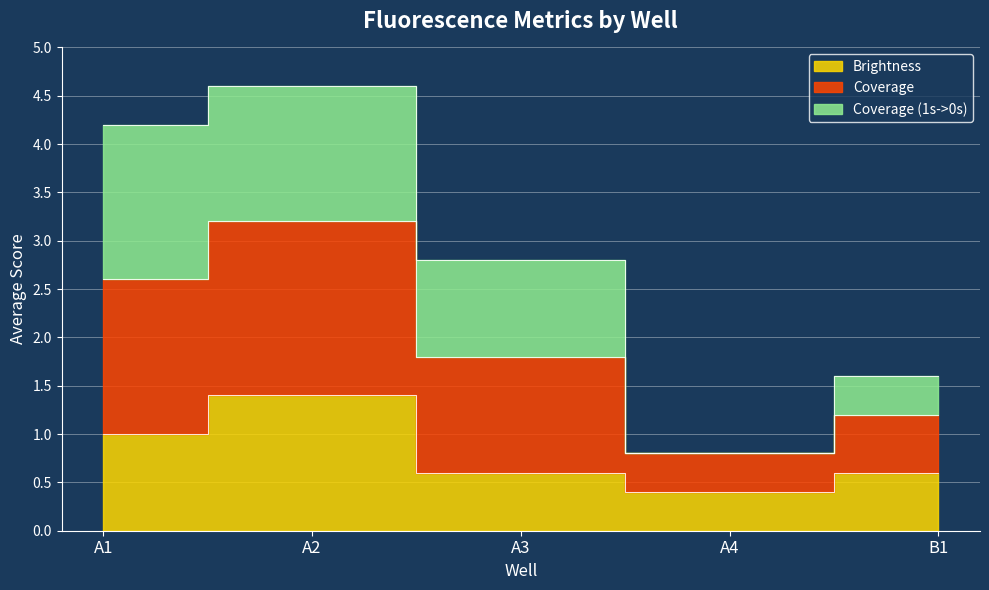

Which series changed the most between A2 and B1?

Coverage